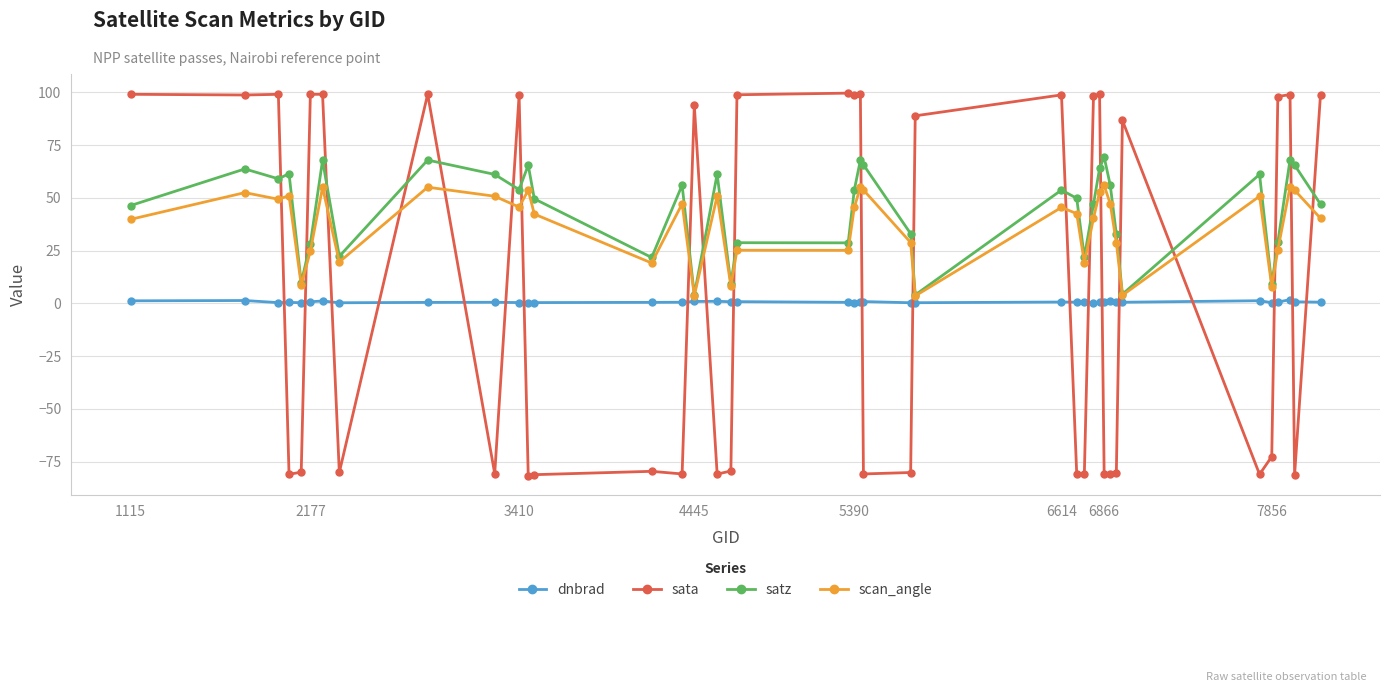

What is the maximum value for dnbrad?

1.8